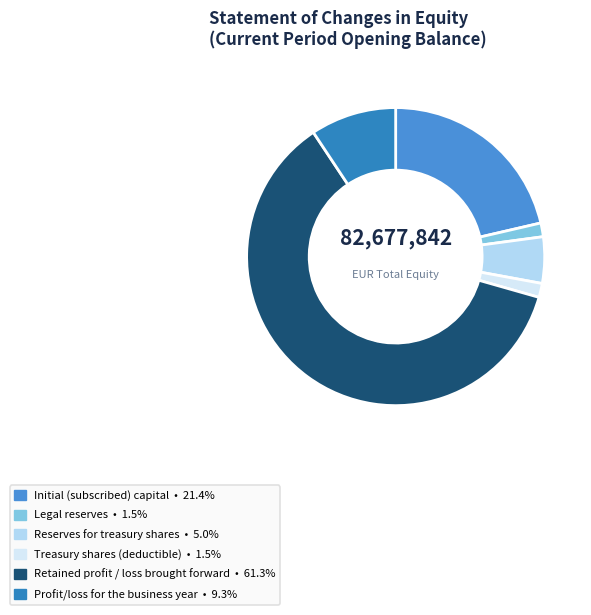

Which slice is the largest?

Retained profit / loss brought forward